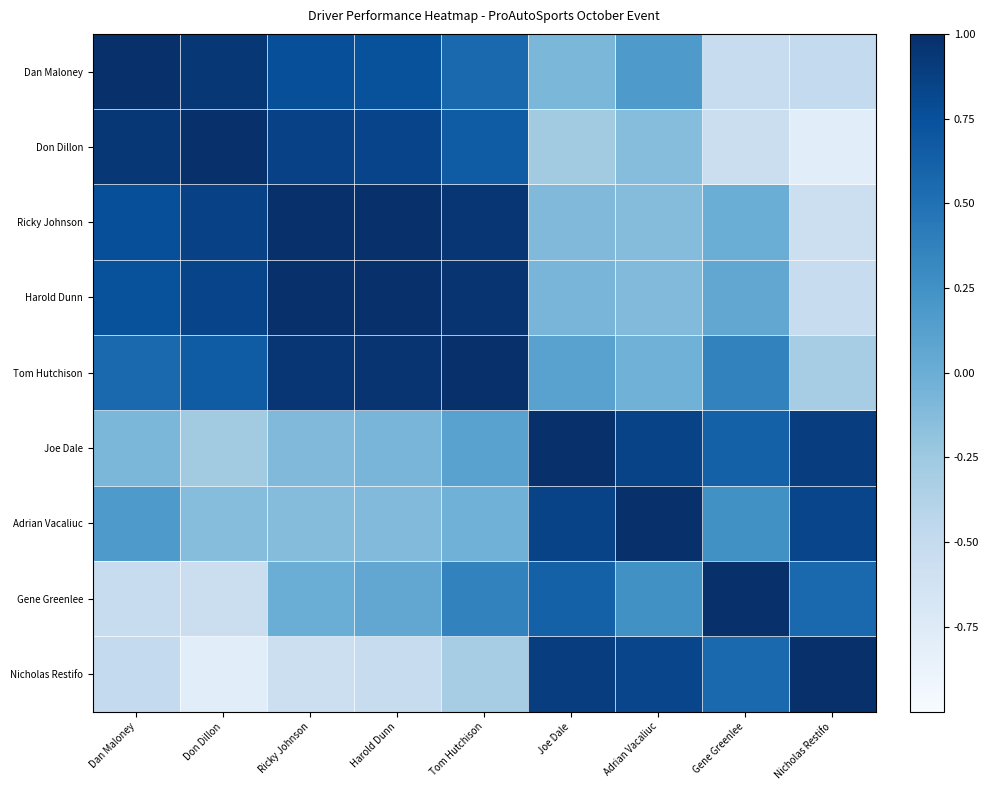

How many categories are shown in the chart?

9